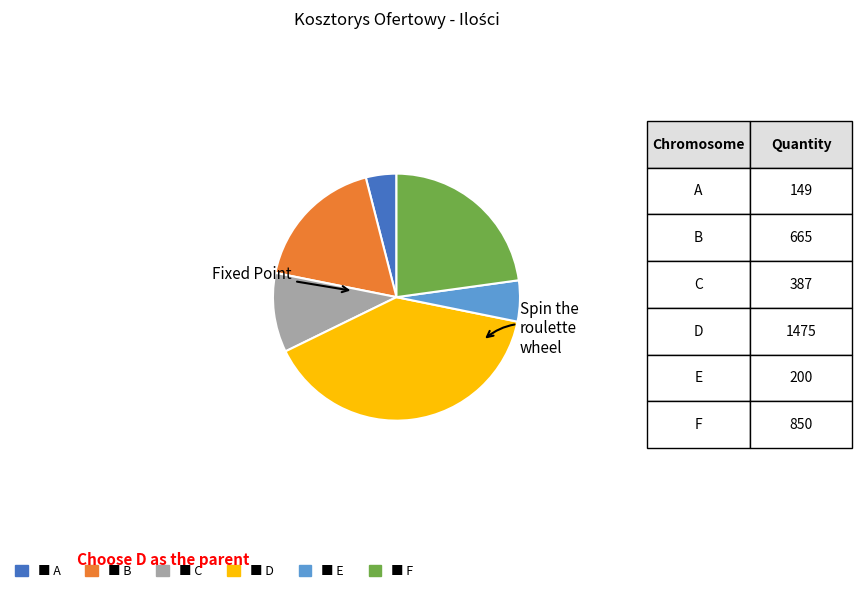

Is there a majority slice in this chart?

No